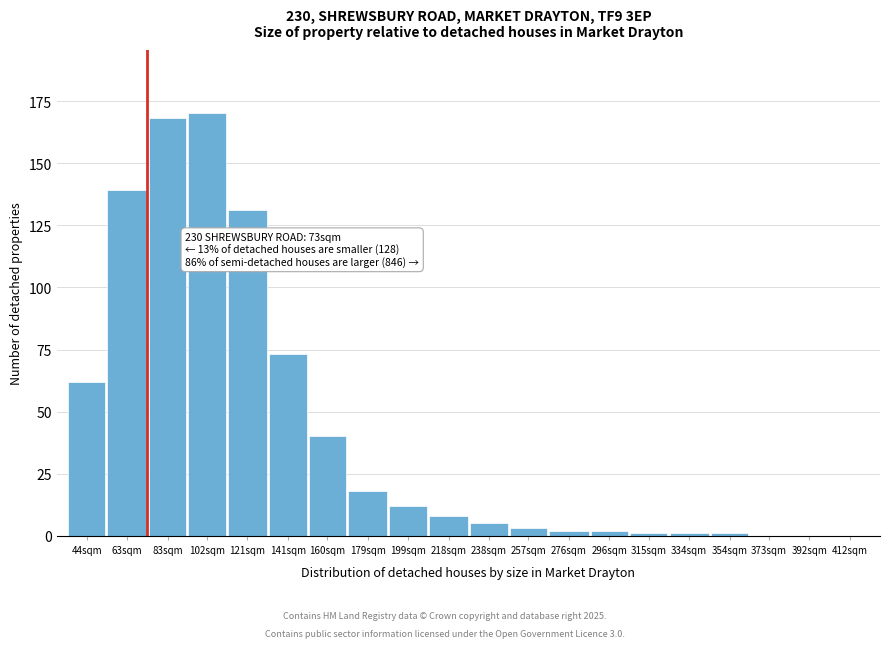

Reading left to right, transcribe all the data shown in this chart.

44sqm=62	63sqm=139	83sqm=168	102sqm=170	121sqm=131	141sqm=73	160sqm=40	179sqm=18	199sqm=12	218sqm=8	238sqm=5	257sqm=3	276sqm=2	296sqm=2	315sqm=1	334sqm=1	354sqm=1	373sqm=0	392sqm=0	412sqm=0